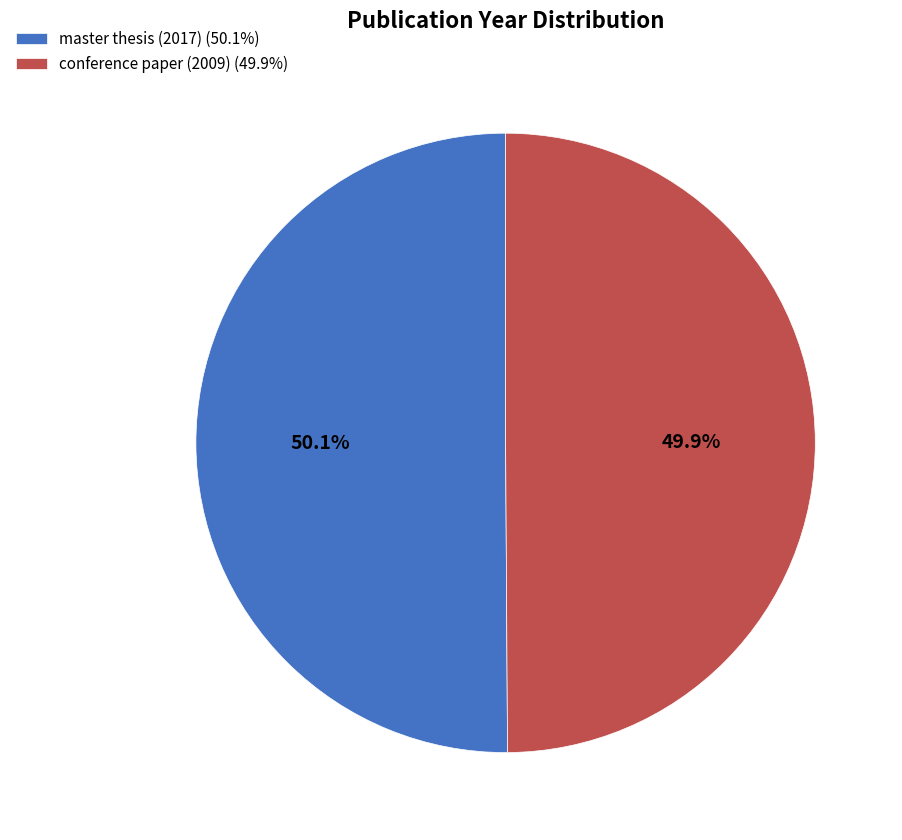

Is there any slice that represents more than half of the pie?

Yes